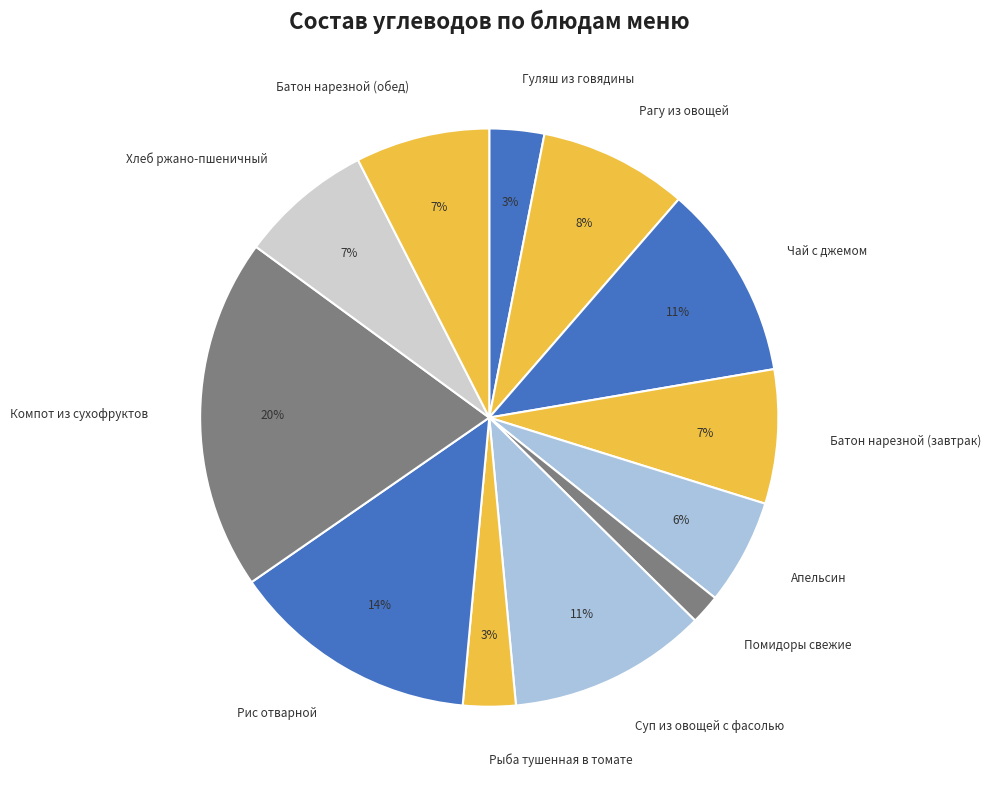

To the nearest percent, what portion does Рыба тушенная в томате represent?

3%